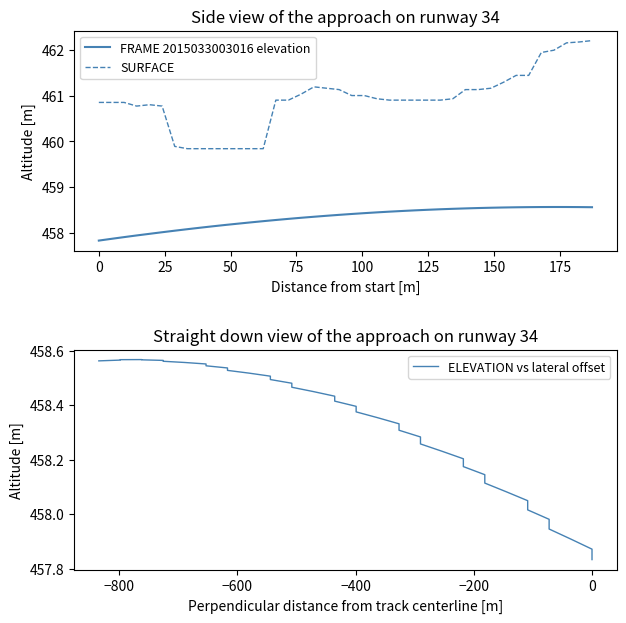

How many series are shown in this chart?

3